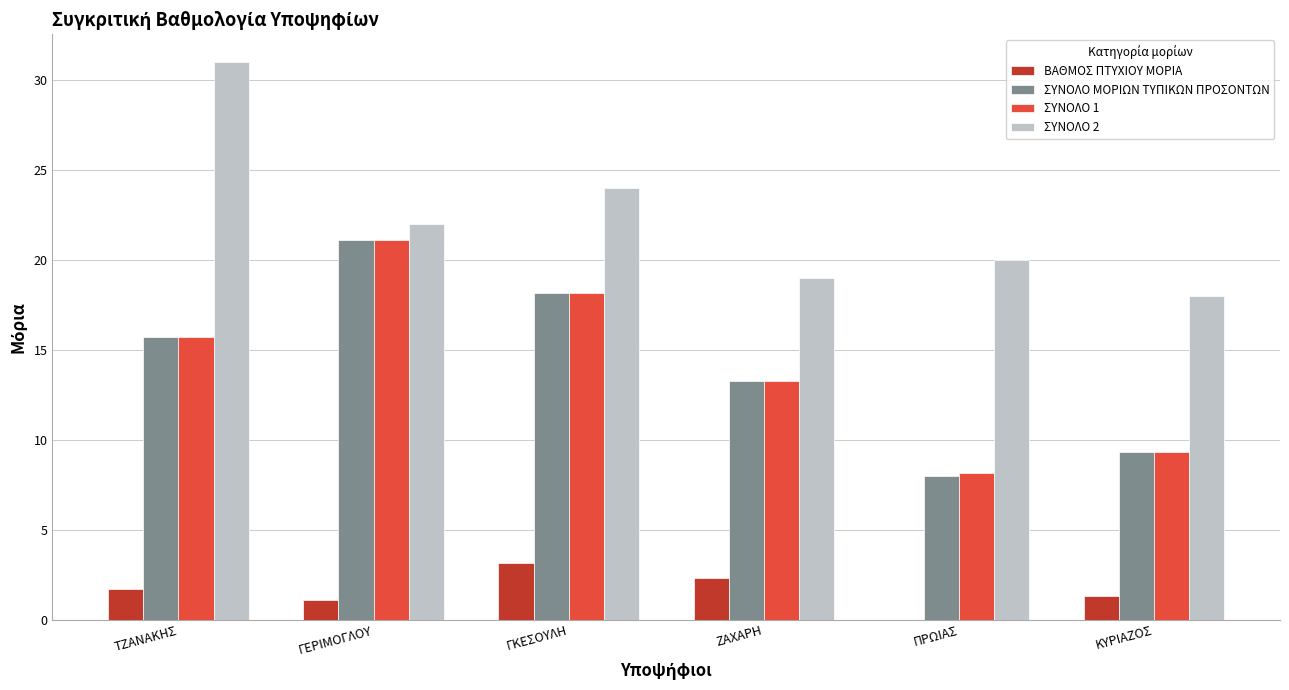

At which label does ΣΥΝΟΛΟ 1 reach its peak?

ΓΕΡΙΜΟΓΛΟΥ